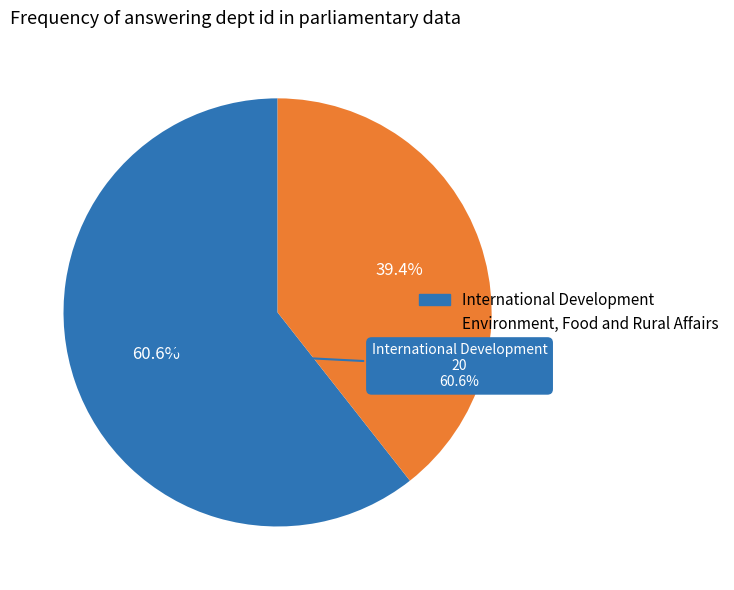

Does any single category account for the majority?

Yes